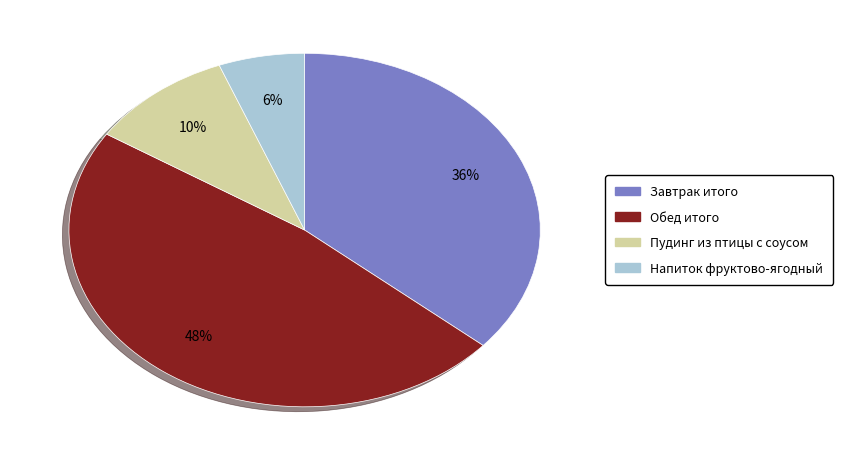

What is the ratio of the value at Пудинг из птицы с соусом to the value at Напиток фруктово-ягодный?

1.7